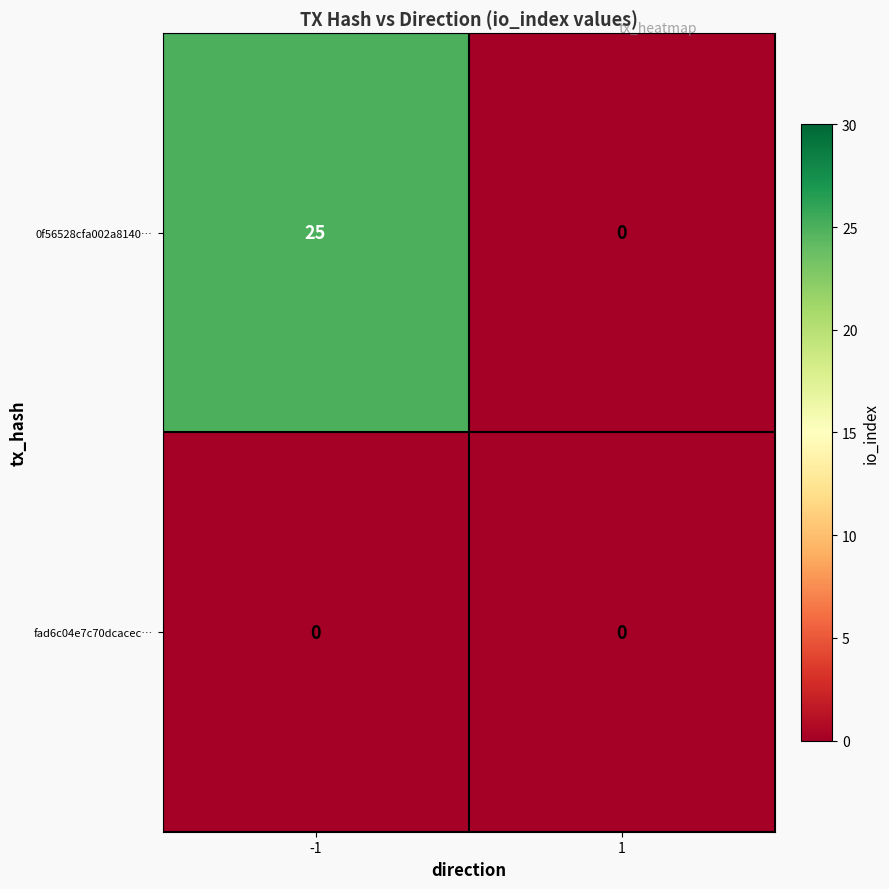

How many categories are shown in the chart?

2